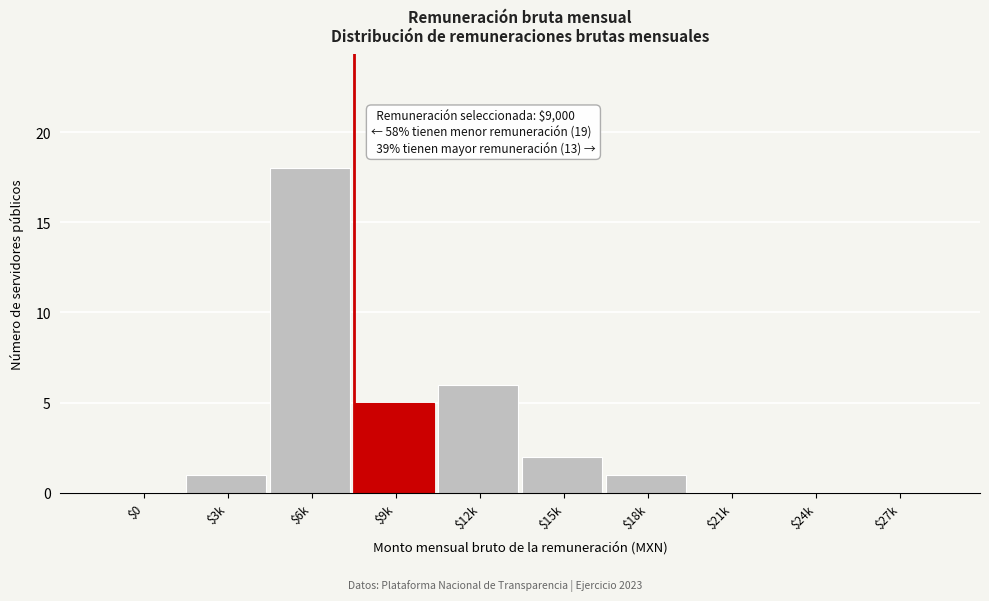

What is the sum of all values?

33